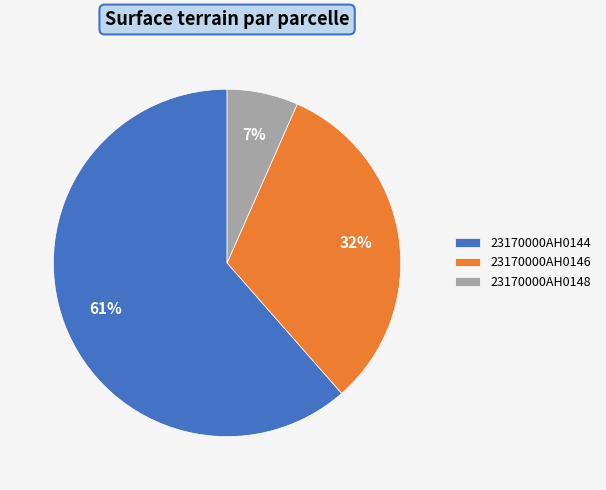

Rank the categories by value from highest to lowest.

23170000AH0144, 23170000AH0146, 23170000AH0148